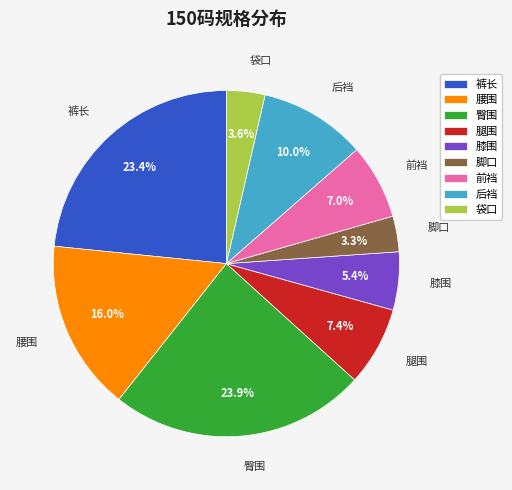

True or false: 腿围 accounts for 7% of the total.

True